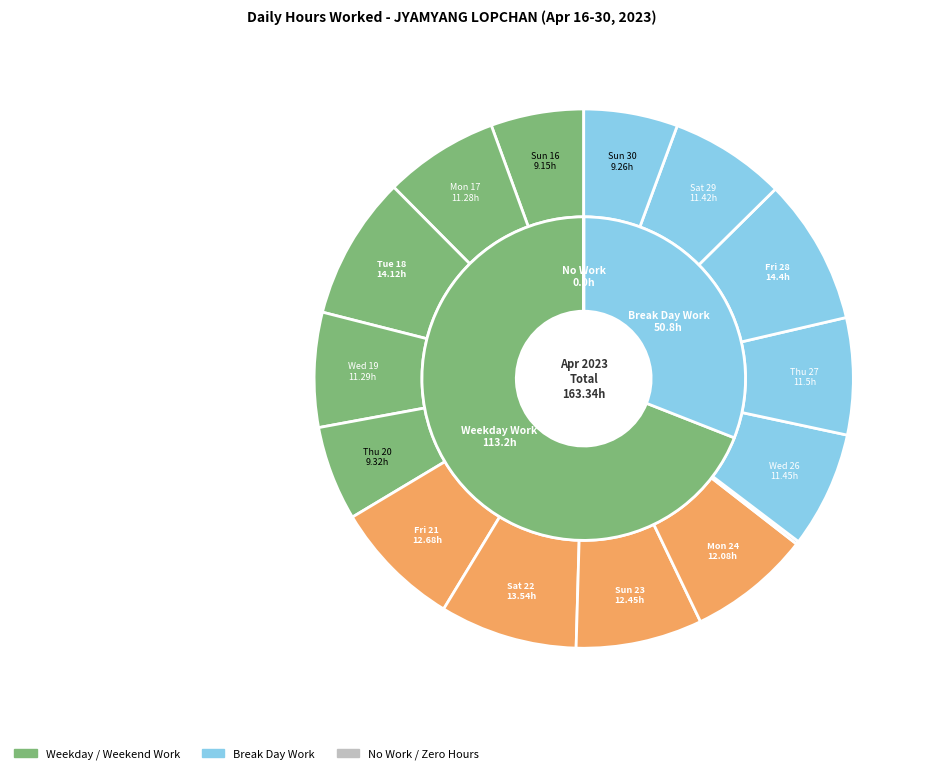

To the nearest percent, what portion does Mon 17 represent?

7%